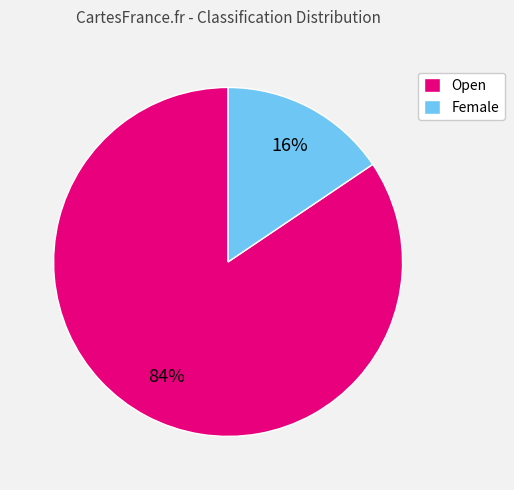

How many slices are in this pie chart?

2